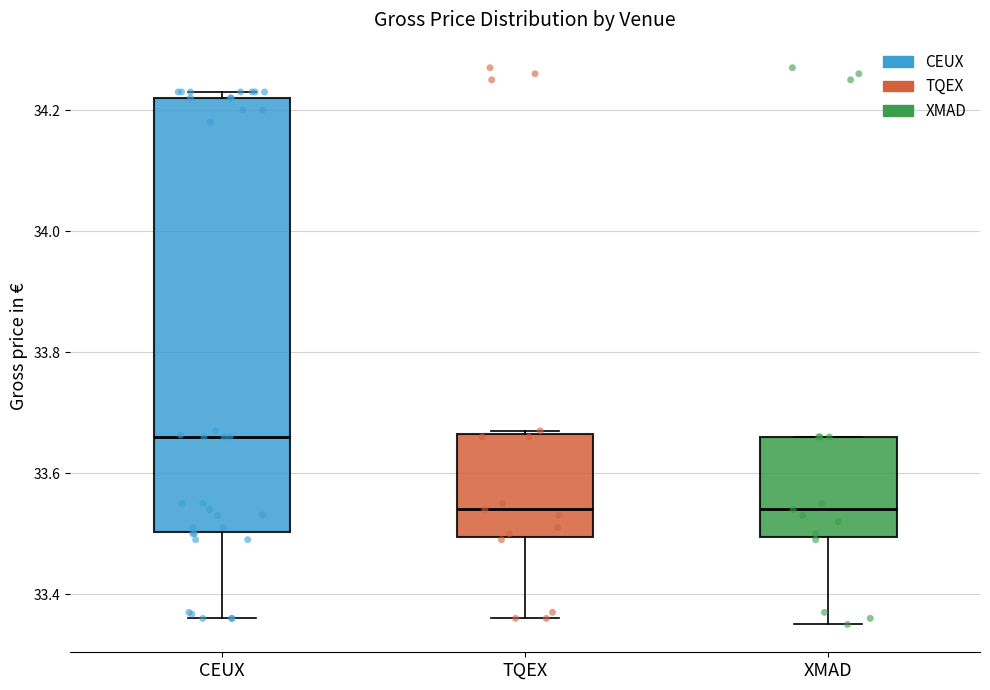

Reading left to right, transcribe this box plot: for each box, give where its median line is, the range the box spans, and where its two whiskers end, as read against the y-axis. The values are not printed on the chart, so give them approximately, as read against the axis.

CEUX: median 33.66, box 33.50 to 34.22, whiskers 33.36 to 34.24
TQEX: median 33.54, box 33.50 to 33.66, whiskers 33.36 to 33.68
XMAD: median 33.54, box 33.50 to 33.66, whiskers 33.36 to 33.66